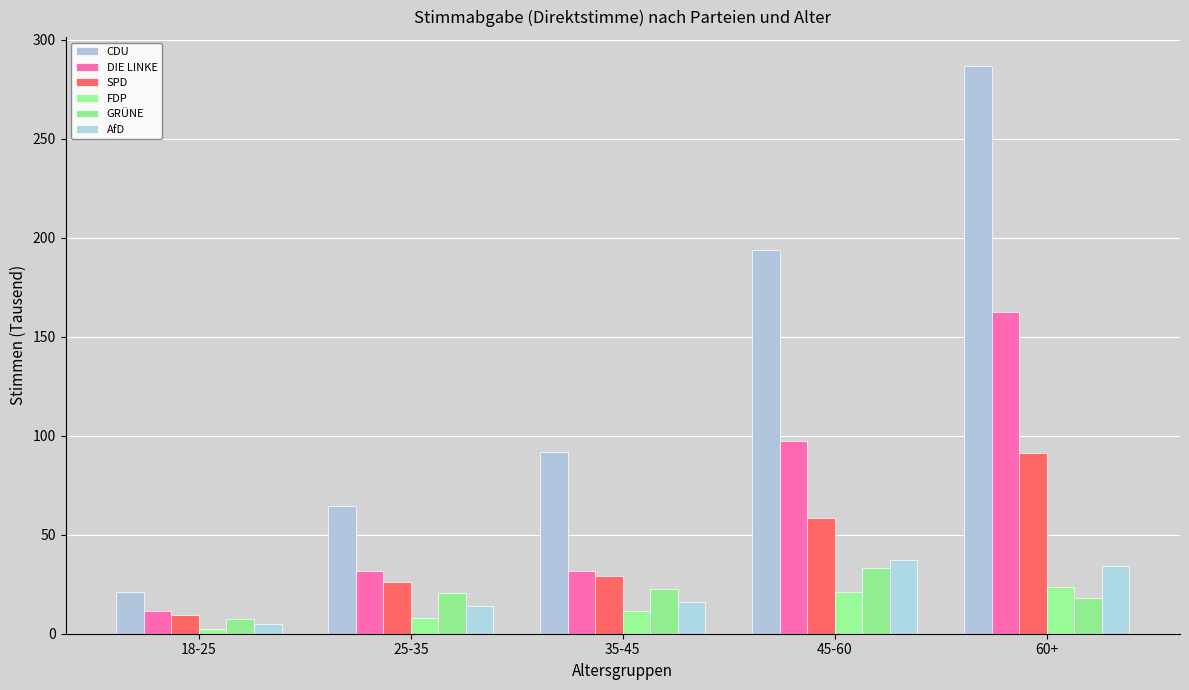

Which series has the largest total across all categories?

CDU